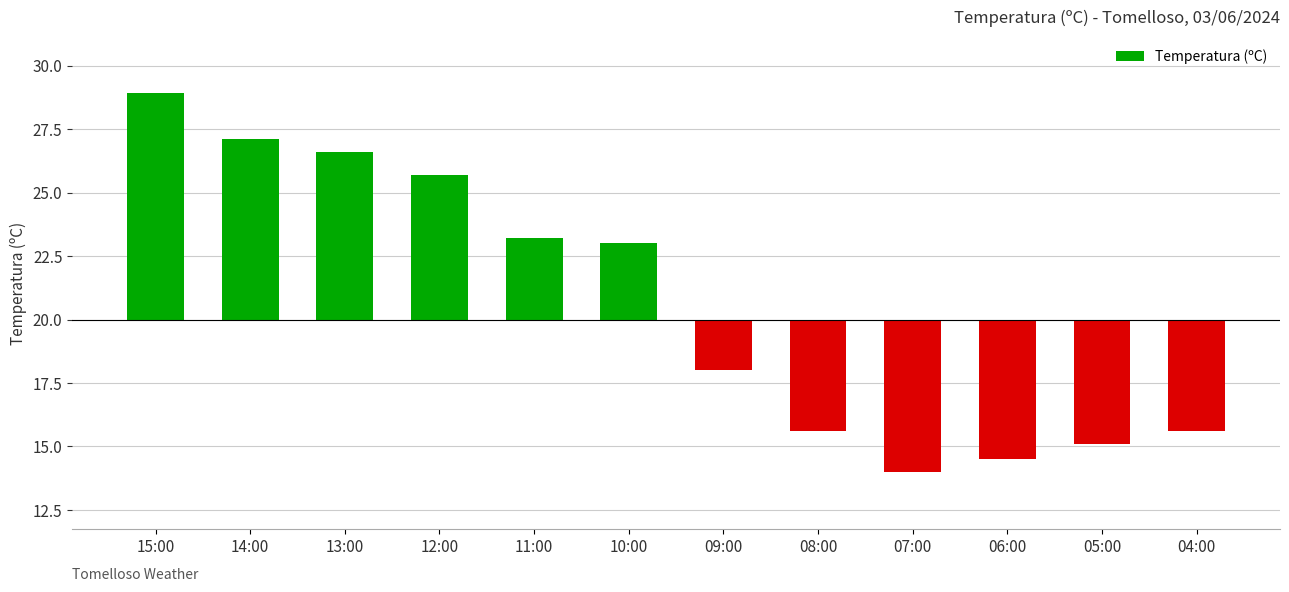

How many series are shown in this chart?

1